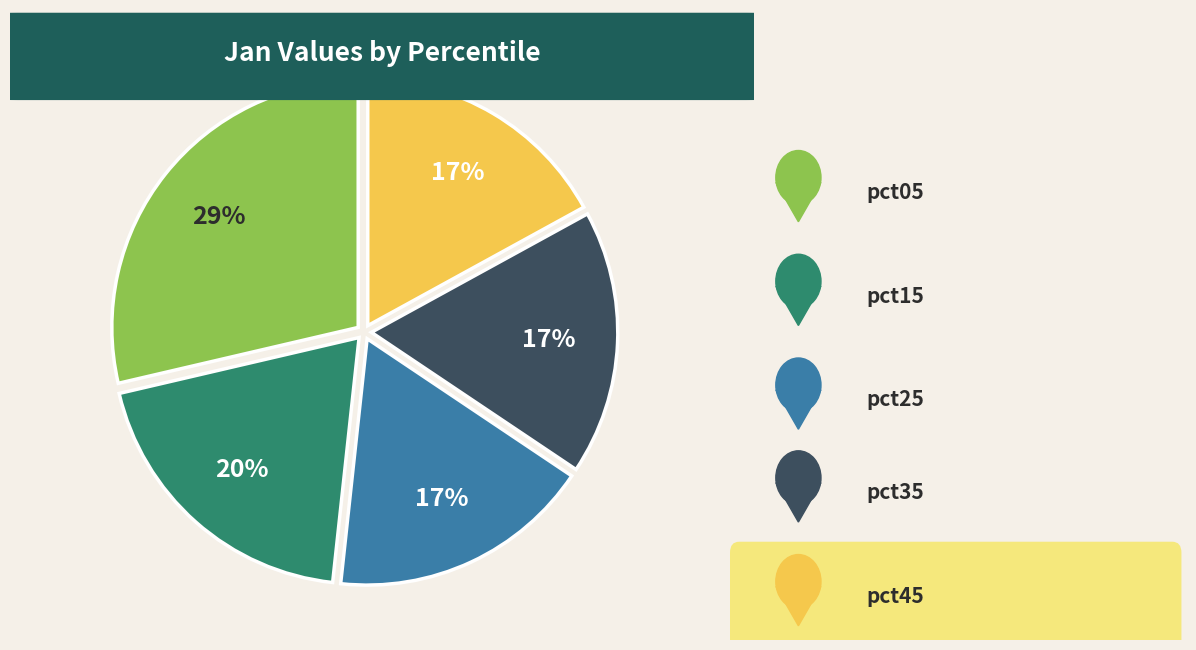

To the nearest percent, what is the difference between the largest and smallest slice percentages?

12%